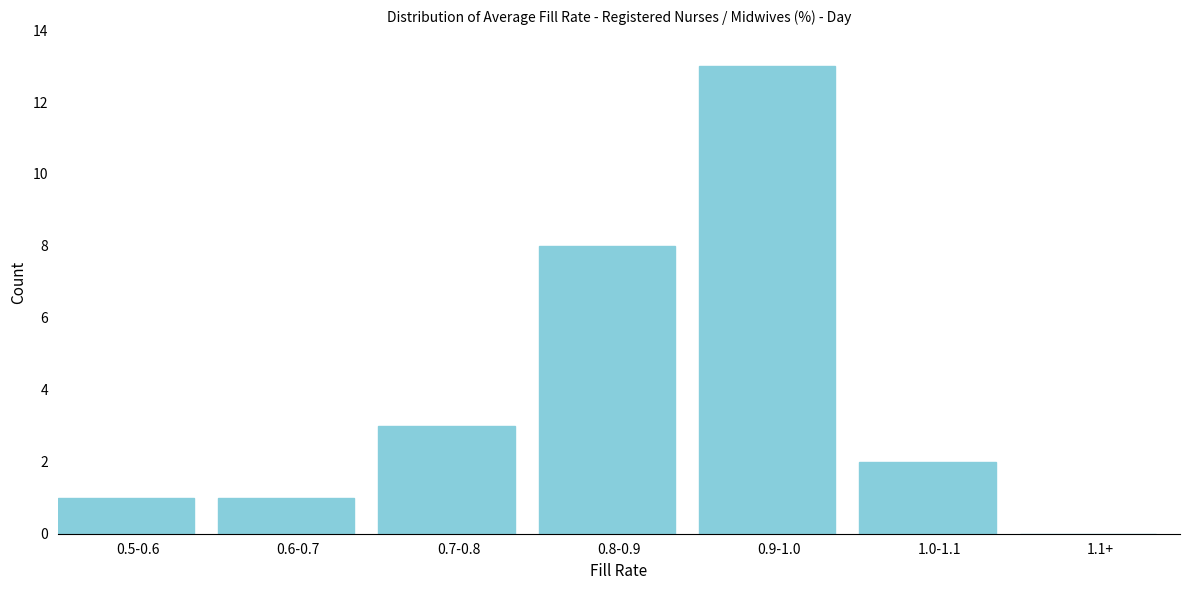

Reading left to right, transcribe all the data shown in this chart.

0.5-0.6=1	0.6-0.7=1	0.7-0.8=3	0.8-0.9=8	0.9-1.0=13	1.0-1.1=2	1.1+=0